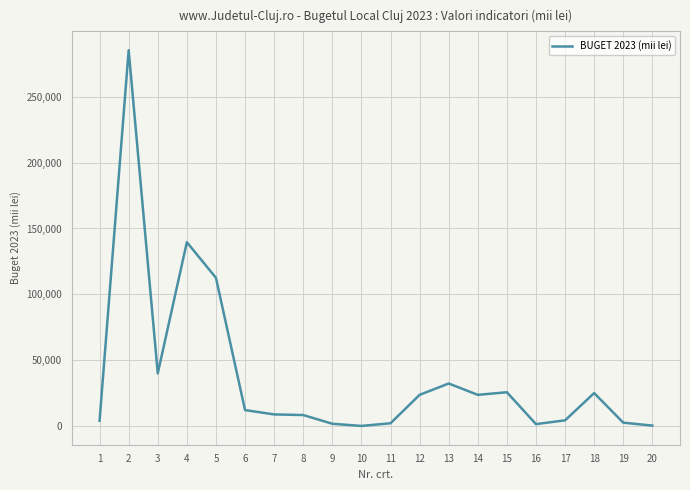

What is the greatest value displayed?

285412